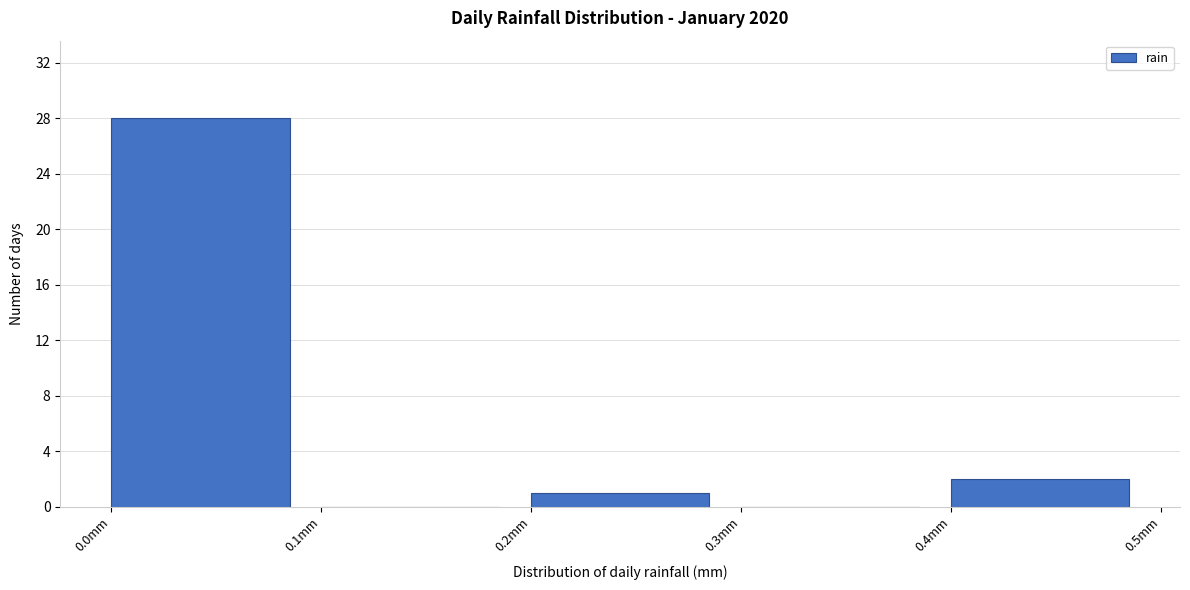

What is the height of the bar covering 0.2 to 0.3 on the x-axis? The values are not printed on the chart, so give them approximately, as read against the axis.

1